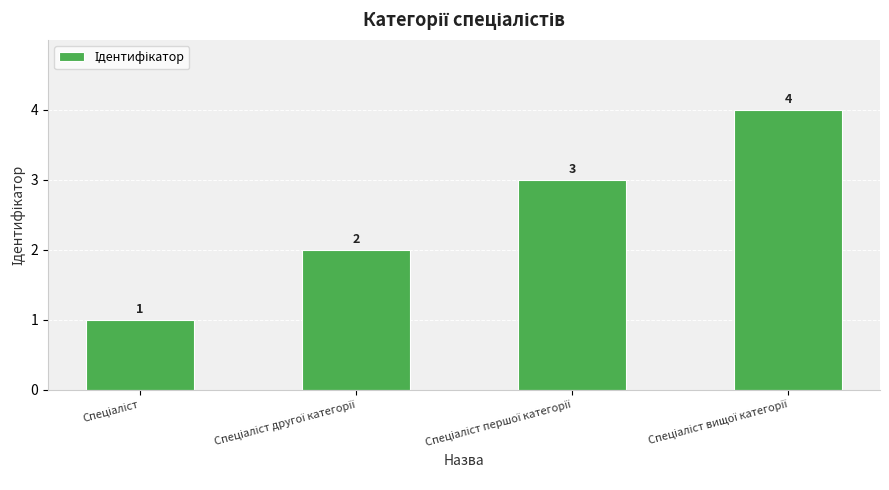

What is the sum of all values?

10